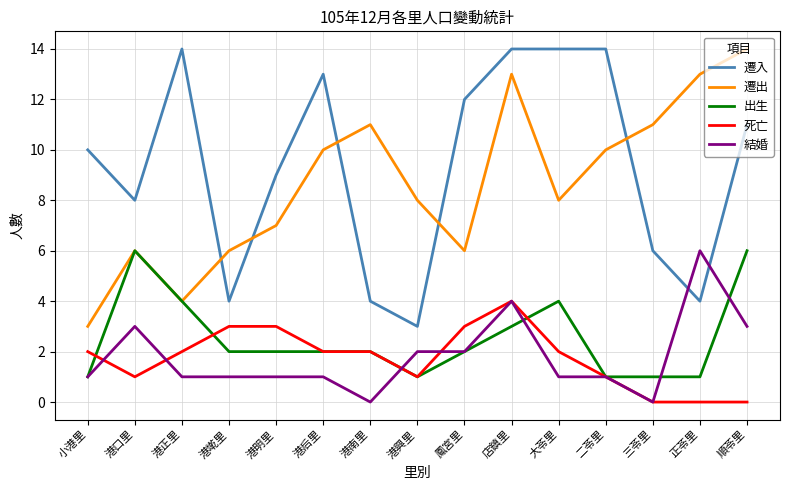

The 遷出 series shows 2 at 小港里. True or false?

False